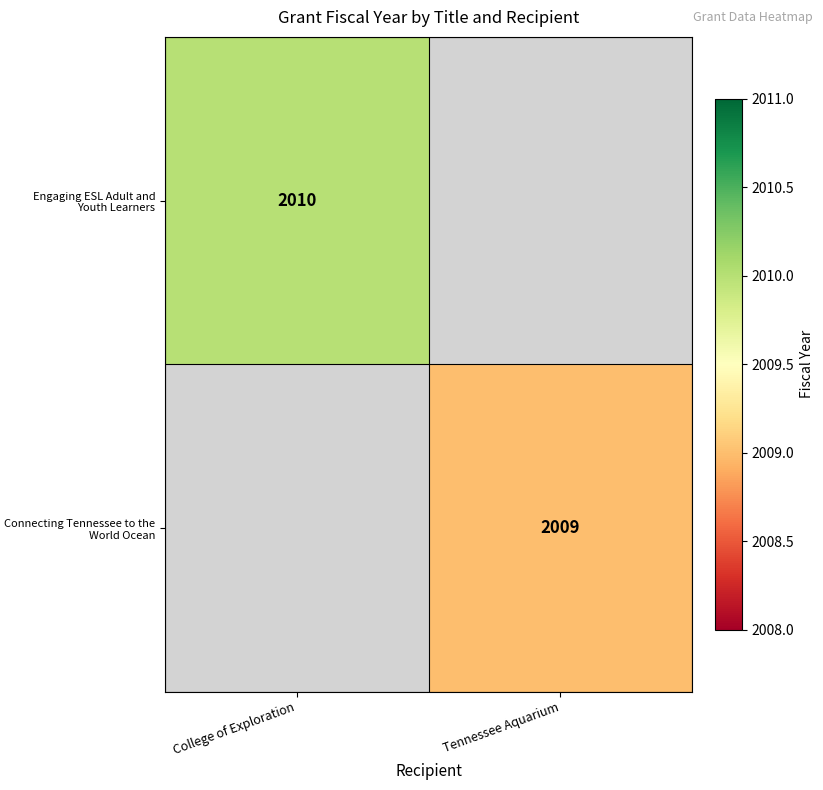

True or false: Engaging ESL Adult and Youth Learners has a value of 2010 at College of Exploration.

True